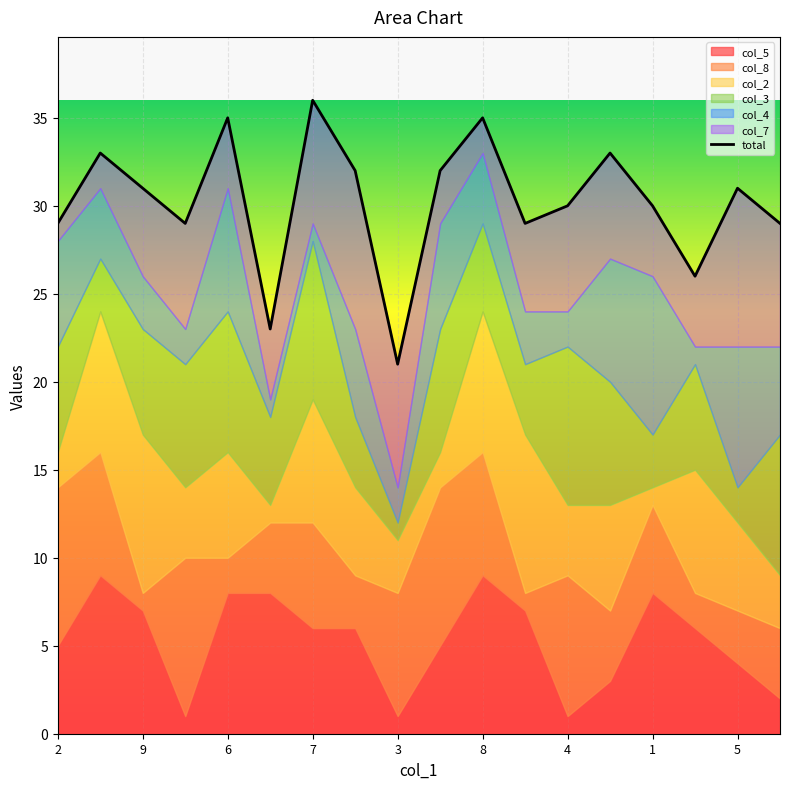

What is the minimum value shown in the chart?

21